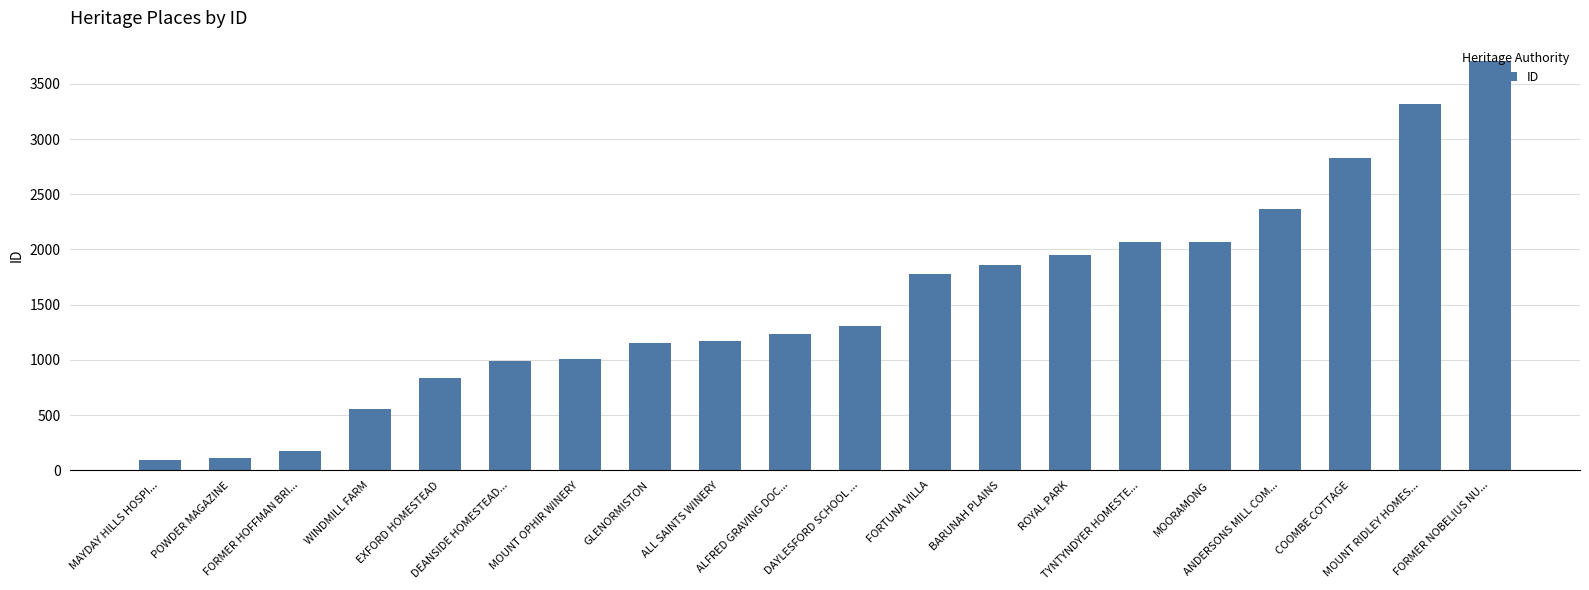

What is the value of the 1st bar from the left?

96